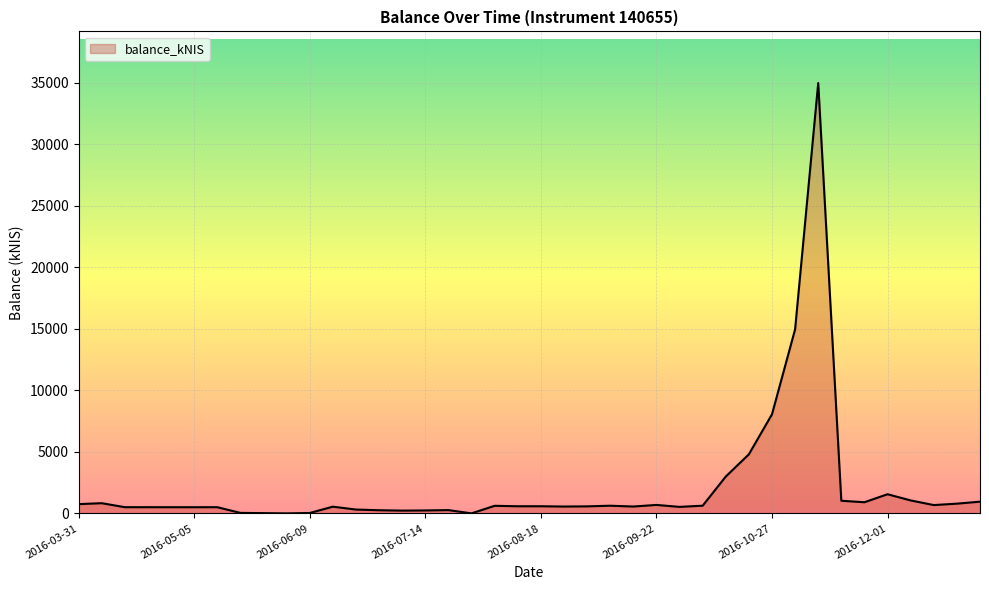

What is the maximum value shown in the chart?

34970.5